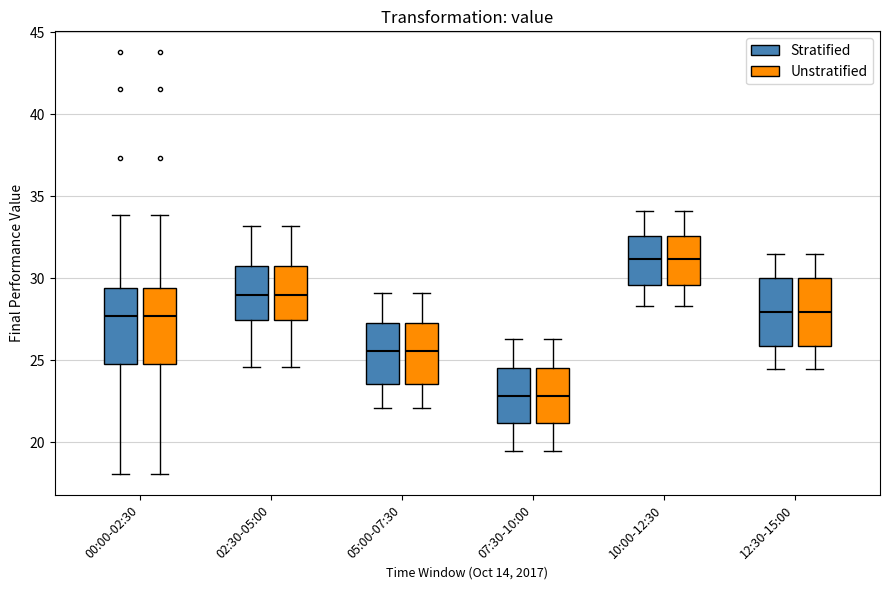

Reading left to right, transcribe this box plot: for each box, give where its median line is, the range the box spans, and where its two whiskers end, as read against the y-axis. The values are not printed on the chart, so give them approximately, as read against the axis.

00:00-02:30 (Stratified): median 27.5, box 25.0 to 29.5, whiskers 18.0 to 34.0
00:00-02:30 (Unstratified): median 27.5, box 25.0 to 29.5, whiskers 18.0 to 34.0
02:30-05:00 (Stratified): median 29.0, box 27.5 to 30.5, whiskers 24.5 to 33.0
02:30-05:00 (Unstratified): median 29.0, box 27.5 to 30.5, whiskers 24.5 to 33.0
05:00-07:30 (Stratified): median 25.5, box 23.5 to 27.5, whiskers 22.0 to 29.0
05:00-07:30 (Unstratified): median 25.5, box 23.5 to 27.5, whiskers 22.0 to 29.0
07:30-10:00 (Stratified): median 23.0, box 21.0 to 24.5, whiskers 19.5 to 26.5
07:30-10:00 (Unstratified): median 23.0, box 21.0 to 24.5, whiskers 19.5 to 26.5
10:00-12:30 (Stratified): median 31.0, box 29.5 to 32.5, whiskers 28.5 to 34.0
10:00-12:30 (Unstratified): median 31.0, box 29.5 to 32.5, whiskers 28.5 to 34.0
12:30-15:00 (Stratified): median 28.0, box 26.0 to 30.0, whiskers 24.5 to 31.5
12:30-15:00 (Unstratified): median 28.0, box 26.0 to 30.0, whiskers 24.5 to 31.5